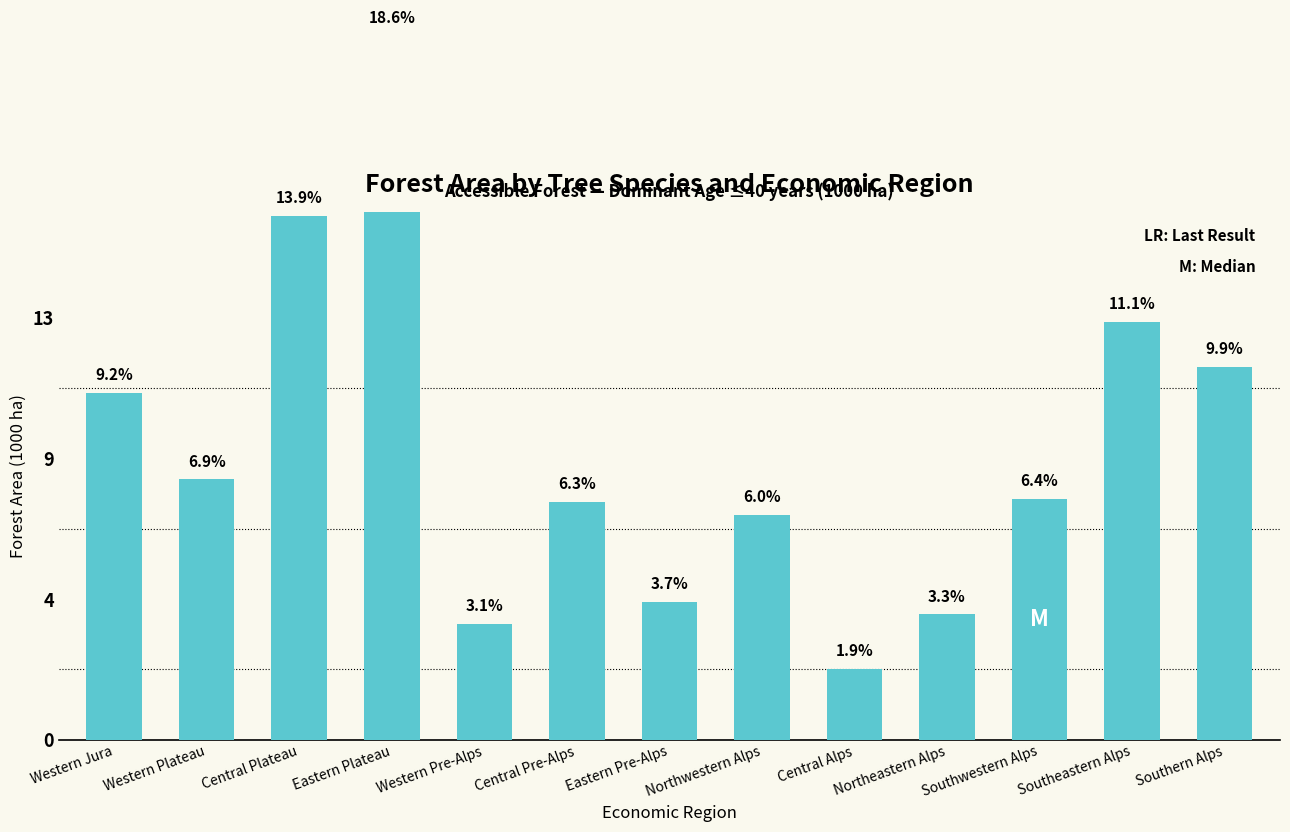

Count the number of values greater than 7.

8